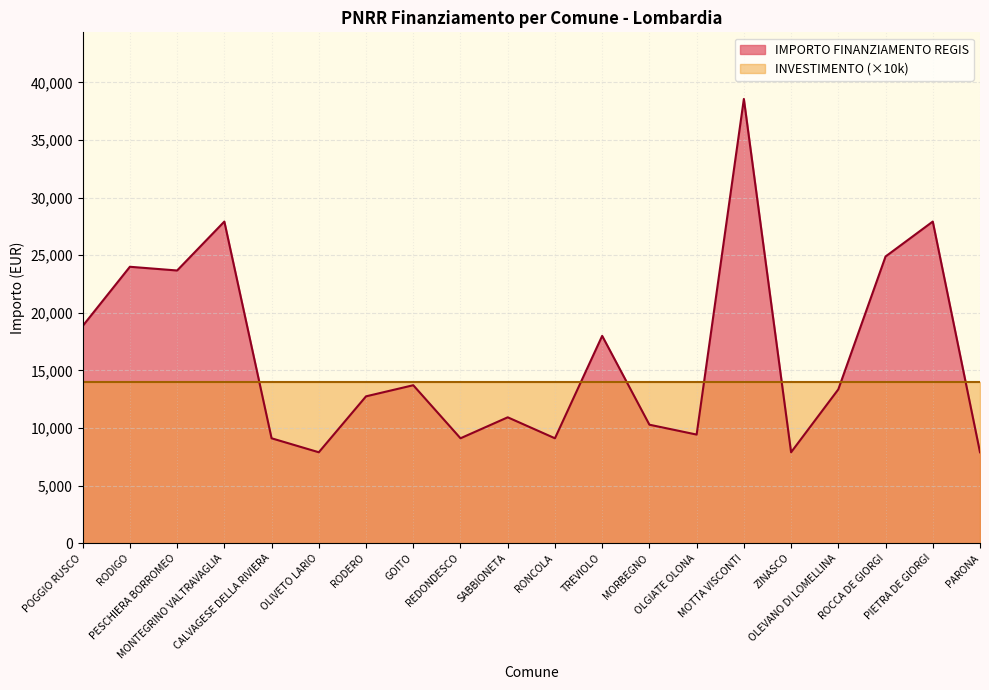

What is the label of the 11th point from the right?

SABBIONETA